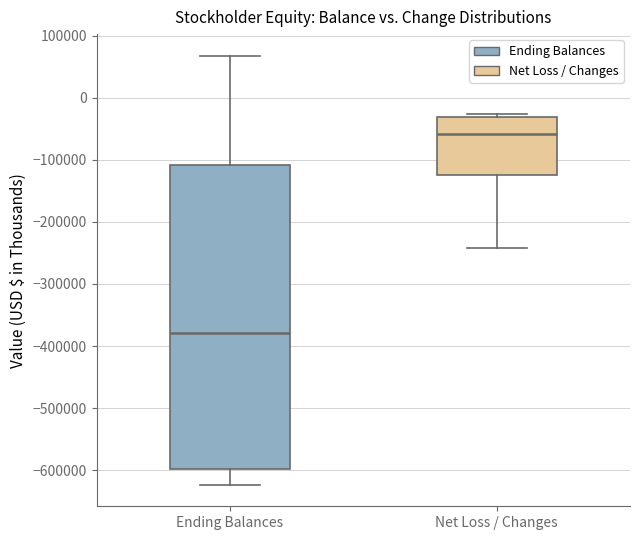

Reading left to right, transcribe this box plot: for each box, give where its median line is, the range the box spans, and where its two whiskers end, as read against the y-axis. The values are not printed on the chart, so give them approximately, as read against the axis.

Ending Balances: median -380000, box -600000 to -110000, whiskers -620000 to 70000
Net Loss / Changes: median -60000, box -120000 to -30000, whiskers -240000 to -30000 (just above the box's upper edge)